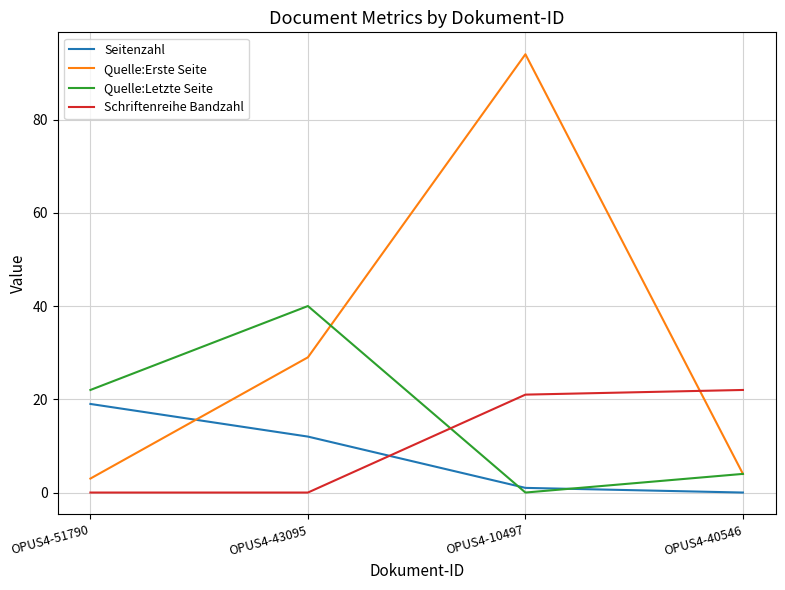

Which series has the largest total across all categories?

Quelle:Erste Seite